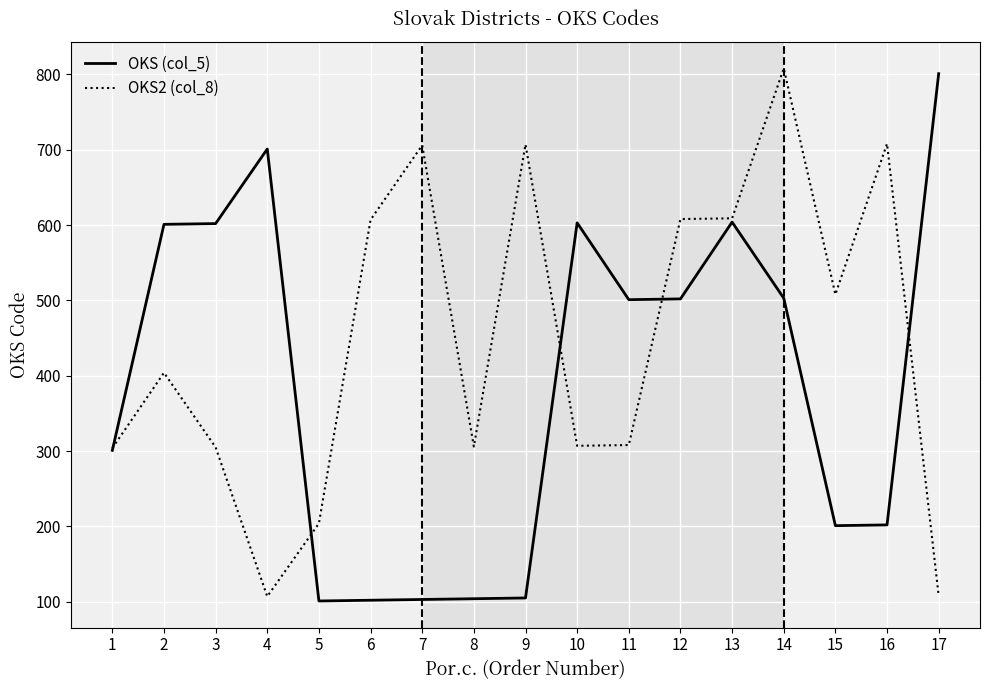

What is the sum of all OKS2 (col_8) values?

7614